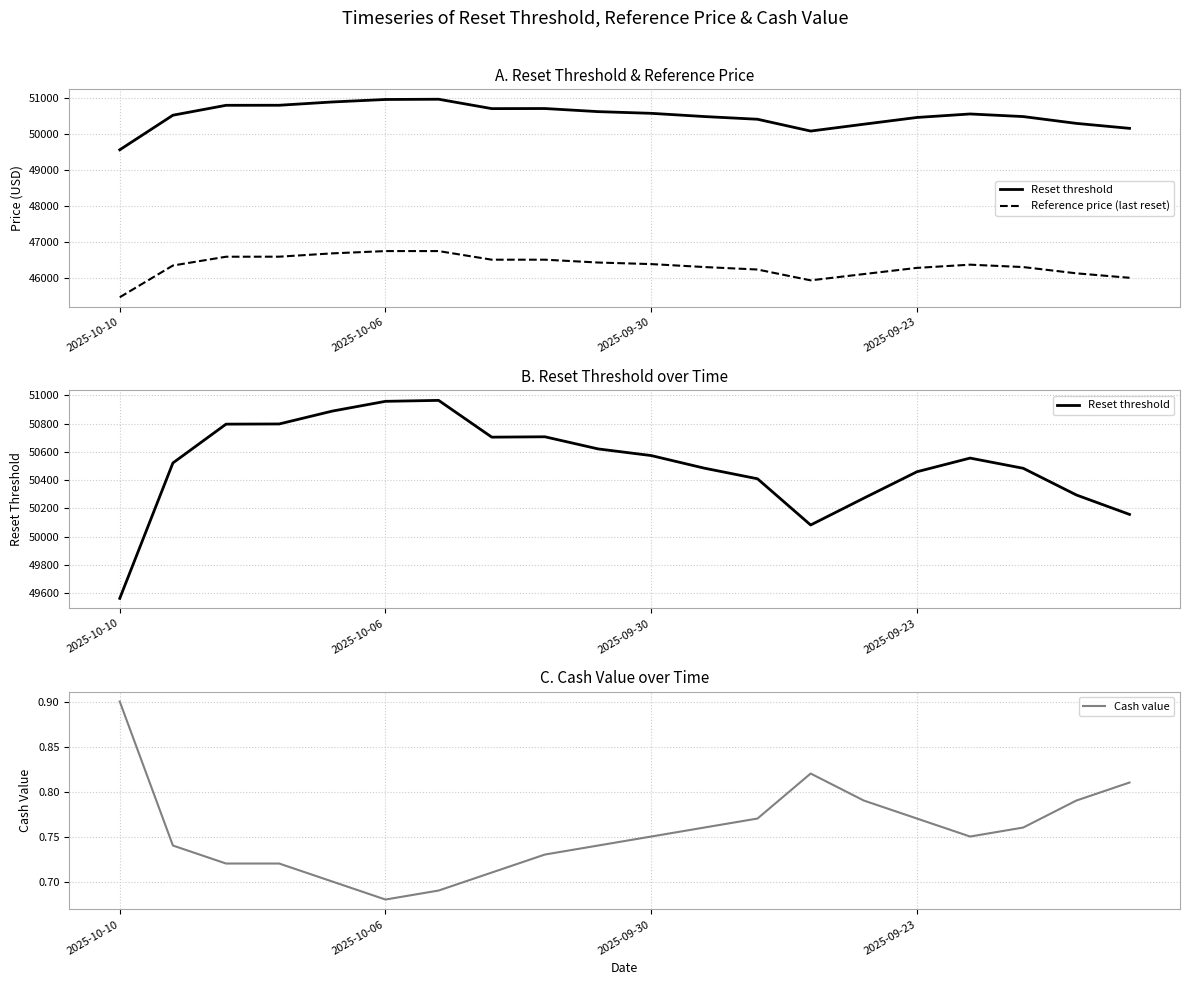

At which label is Cash value closest to 0?

2025-10-06